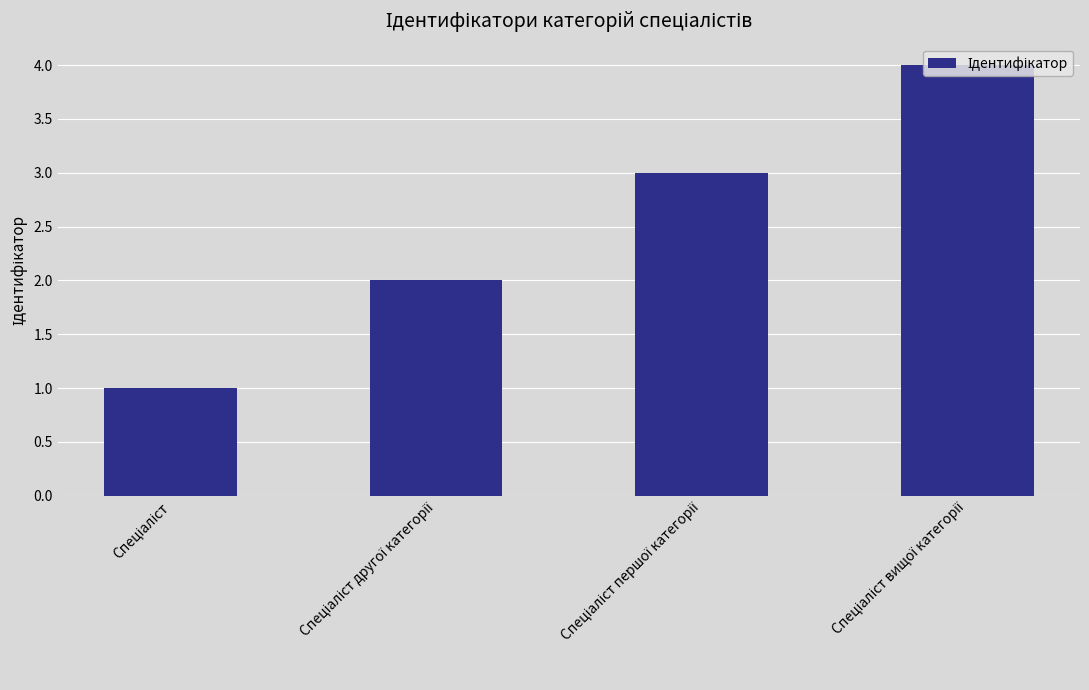

Reading left to right, what are all the values shown in this chart?

1	2	3	4